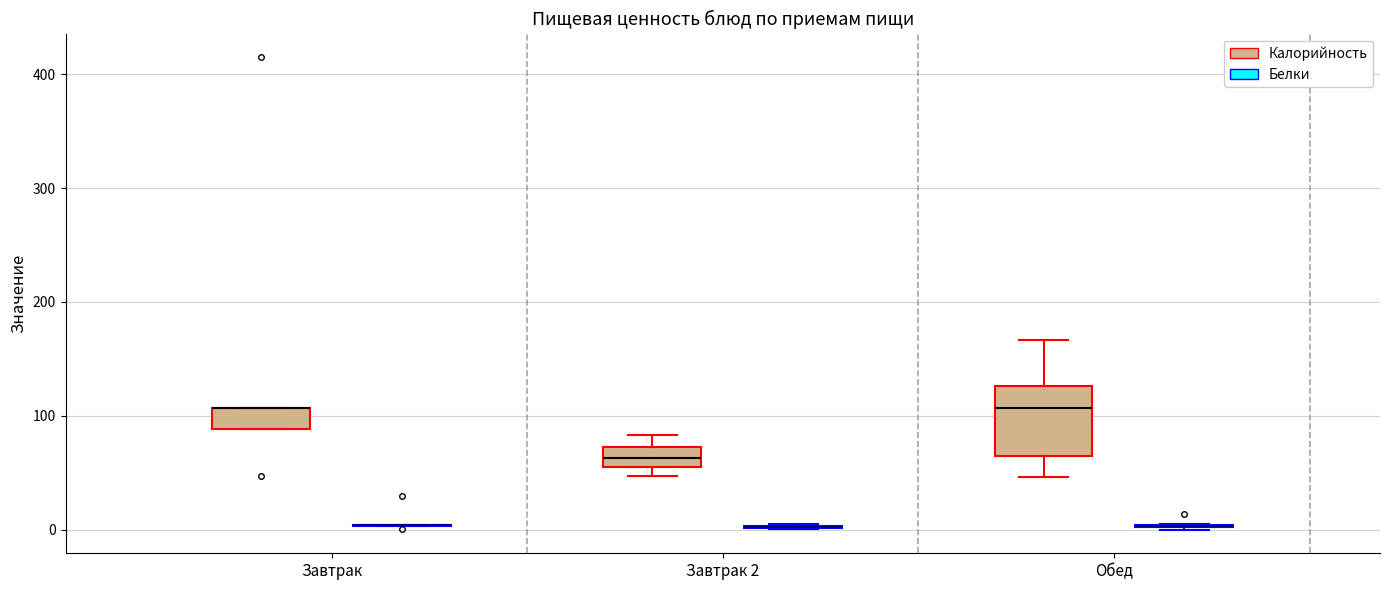

Reading left to right, transcribe this box plot: for each box, give where its median line is, the range the box spans, and where its two whiskers end, as read against the y-axis. The values are not printed on the chart, so give them approximately, as read against the axis.

Завтрак (Калорийность): median 110 (drawn on the box's upper edge), box 90 to 110, whiskers 90 to 110
Завтрак (Белки): box collapsed to a line at 0, whiskers 0 to 0
Завтрак 2 (Калорийность): median 60 (inside the box), box 60 to 70, whiskers 50 to 80
Завтрак 2 (Белки): box collapsed to a line at 0, whiskers 0 to 10
Обед (Калорийность): median 110, box 60 to 130, whiskers 50 to 170
Обед (Белки): box collapsed to a line at 0, whiskers 0 to 10